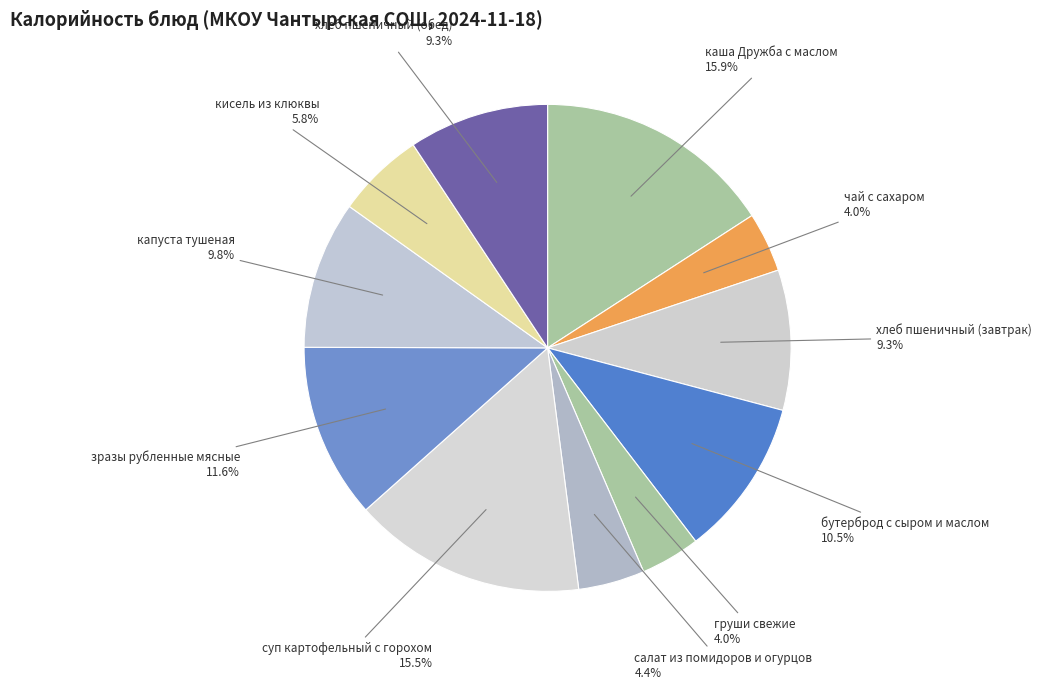

How many segments does this pie chart have?

11